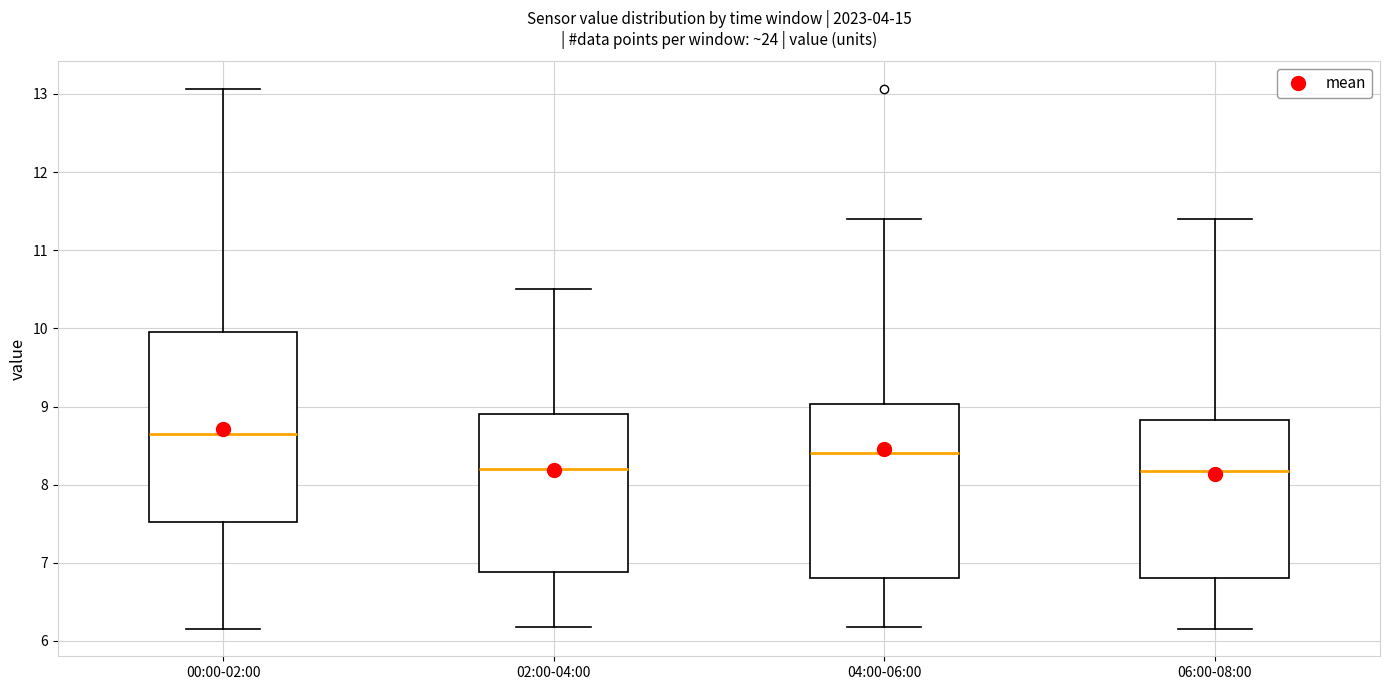

Which box's median line is the highest?

00:00-02:00